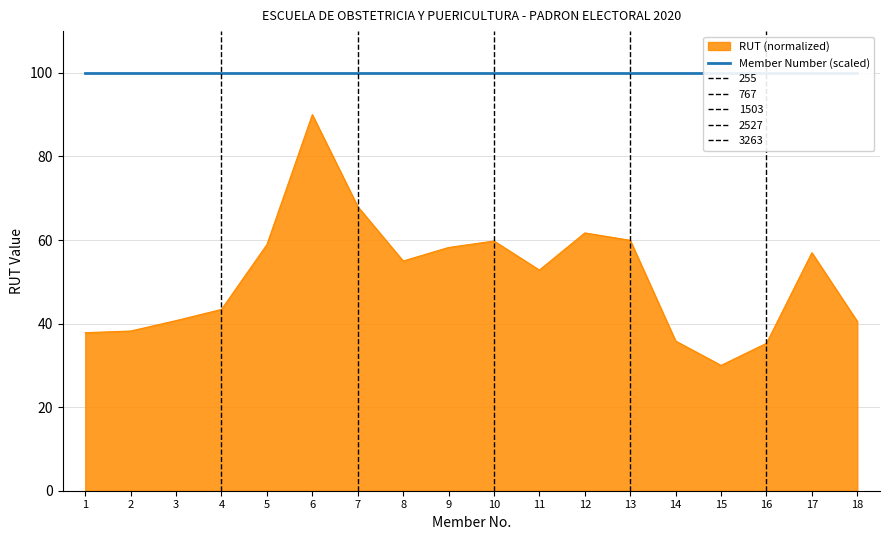

Is it true that the value at 6 is 90.0?

True